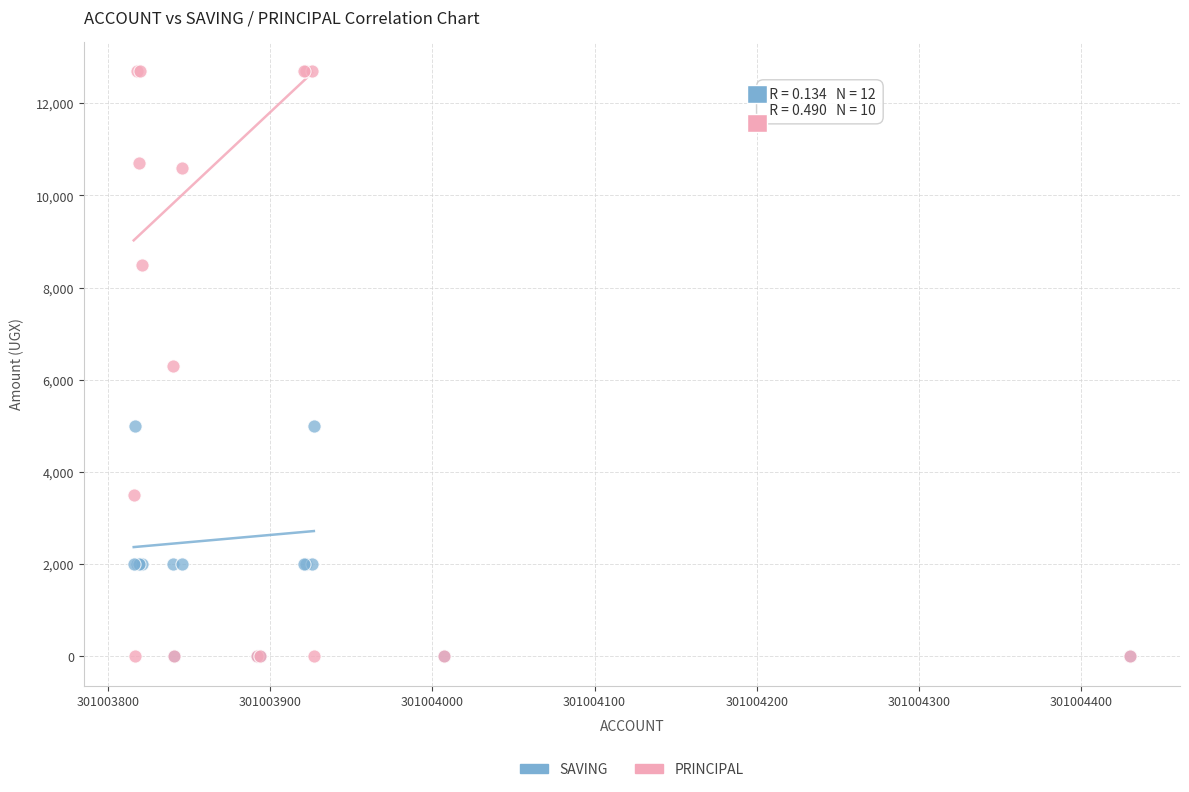

What are all the series names shown in the legend?

SAVING, PRINCIPAL